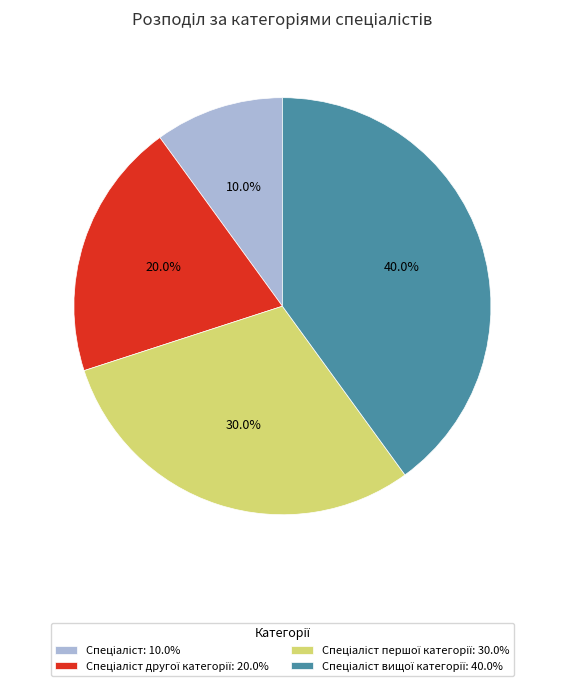

Does any single category account for the majority?

No